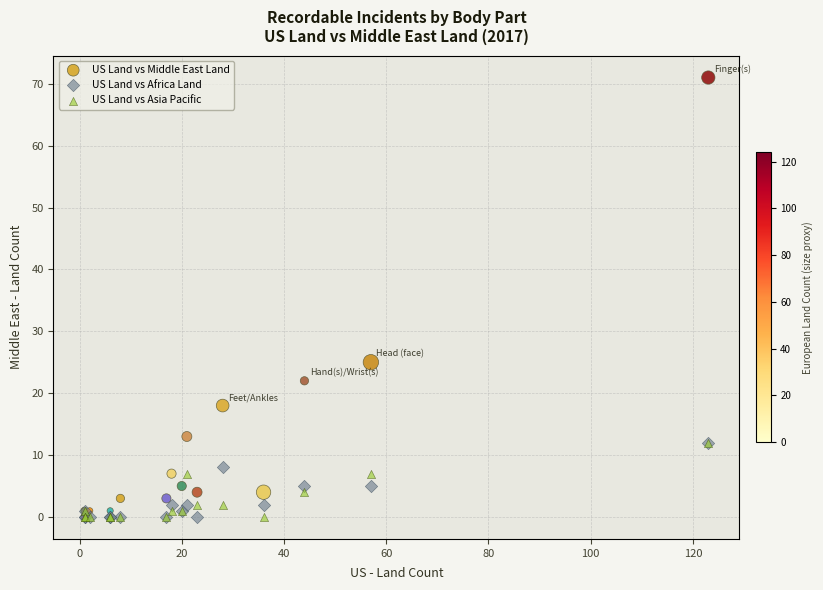

Across all series, what Y value is closest to 35?

25